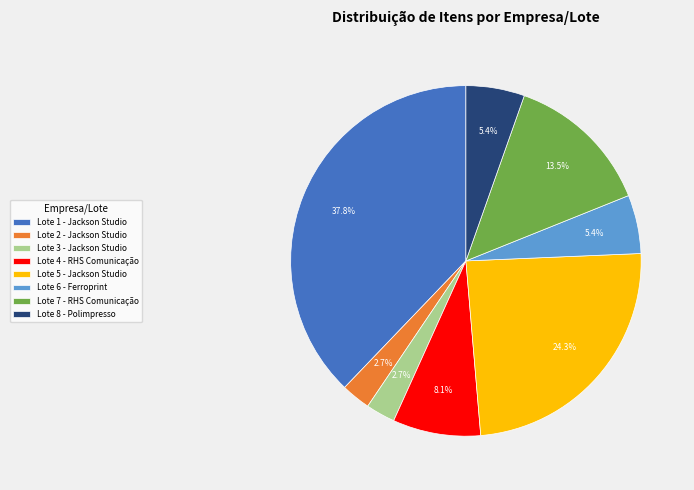

Does any single category account for the majority?

No